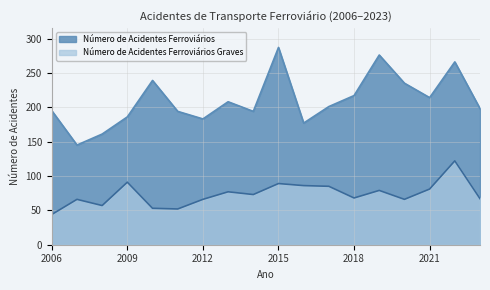

In Número de Acidentes Ferroviários Graves, how many points are lower than both neighbors (excluding endpoints)?

5